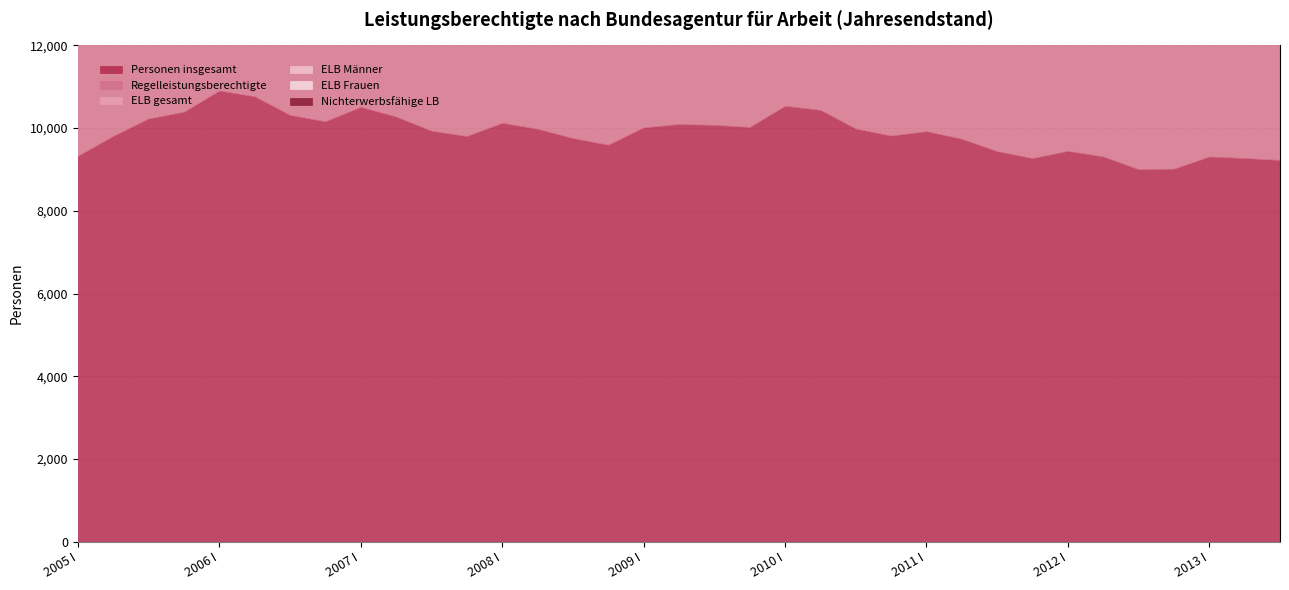

What is the minimum value for Nichterwerbsfähige LB?

2323